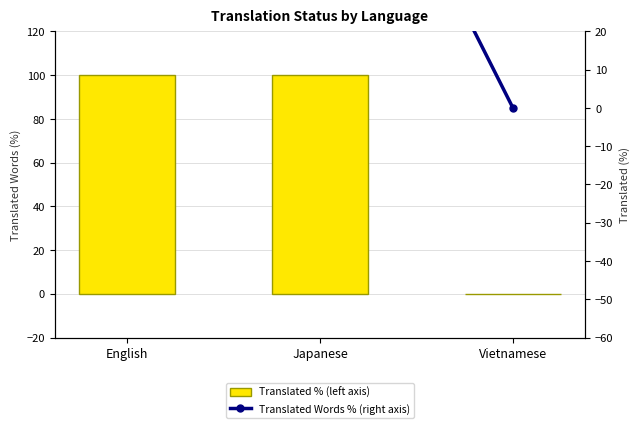

Reading left to right, transcribe all the data shown in this chart.

Translated % (left axis): English=100	Japanese=100	Vietnamese=0
Translated Words % (right axis): English=100	Japanese=100	Vietnamese=0